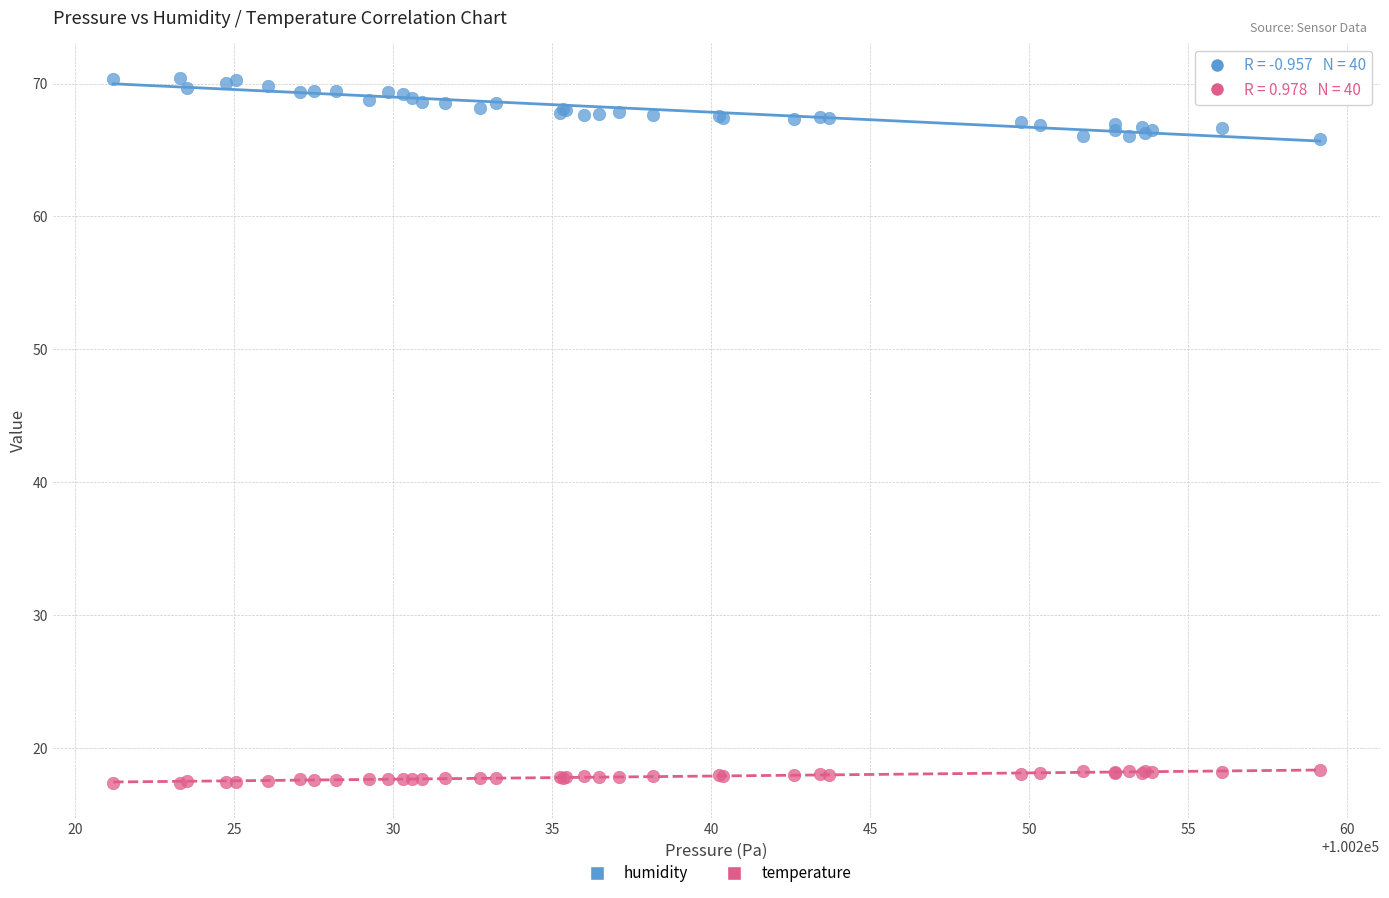

Which series has the widest spread of Y values?

humidity